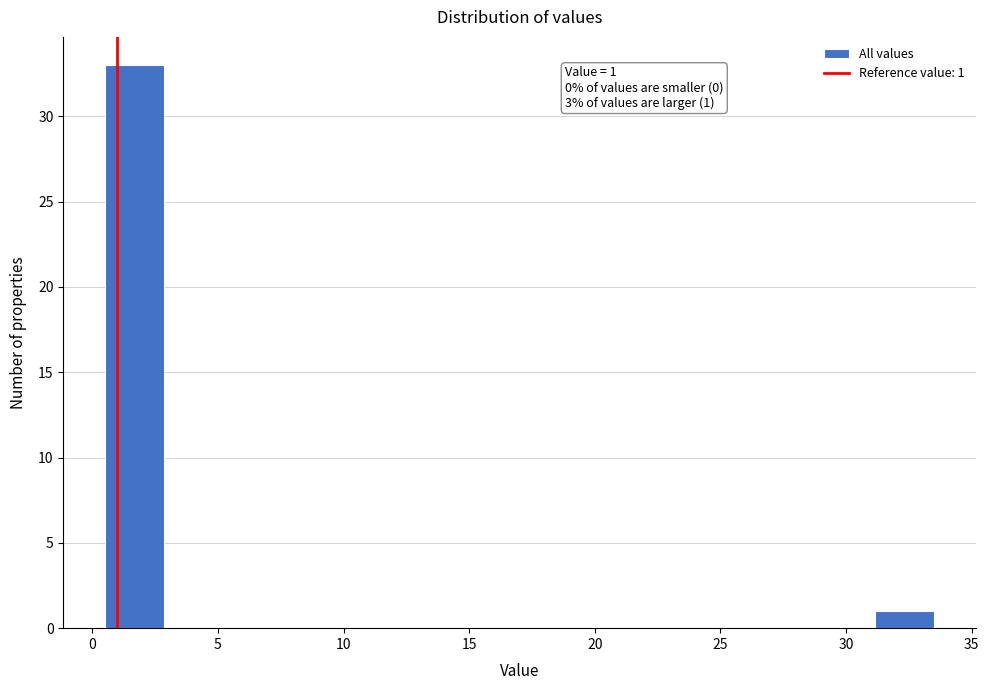

Which range on the x-axis has the tallest bar?

0.5 to 3.0